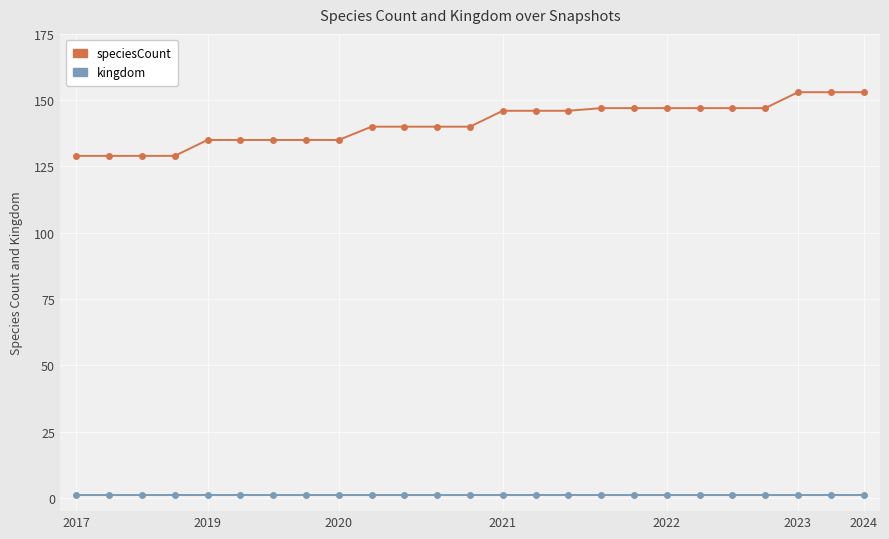

What is the smallest value displayed?

1